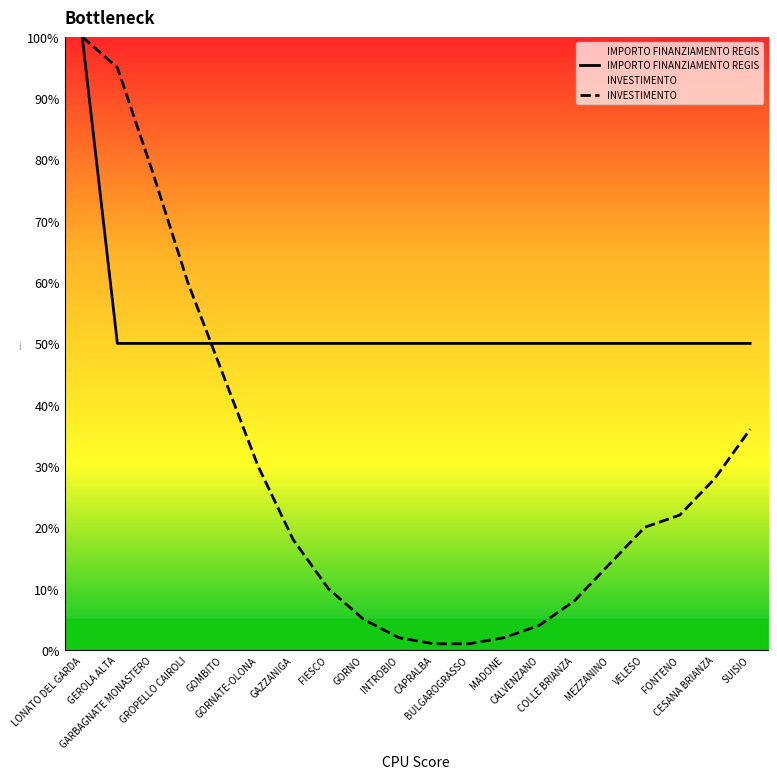

Reading left to right, extract all data points from this chart.

IMPORTO FINANZIAMENTO REGIS: LONATO DEL GARDA=100	GEROLA ALTA=50	GARBAGNATE MONASTERO=50	GROPELLO CAIROLI=50	GOMBITO=50	GORNATE-OLONA=50	GAZZANIGA=50	FIESCO=50	GORNO=50	INTROBIO=50	CAPRALBA=50	BULGAROGRASSO=50	MADONE=50	CALVENZANO=50	COLLE BRIANZA=50	MEZZANINO=50	VELESO=50	FONTENO=50	CESANA BRIANZA=50	SUISIO=50
INVESTIMENTO: LONATO DEL GARDA=100	GEROLA ALTA=95	GARBAGNATE MONASTERO=78	GROPELLO CAIROLI=60	GOMBITO=45	GORNATE-OLONA=30	GAZZANIGA=18	FIESCO=10	GORNO=5	INTROBIO=2	CAPRALBA=1	BULGAROGRASSO=1	MADONE=2	CALVENZANO=4	COLLE BRIANZA=8	MEZZANINO=14	VELESO=20	FONTENO=22	CESANA BRIANZA=28	SUISIO=36